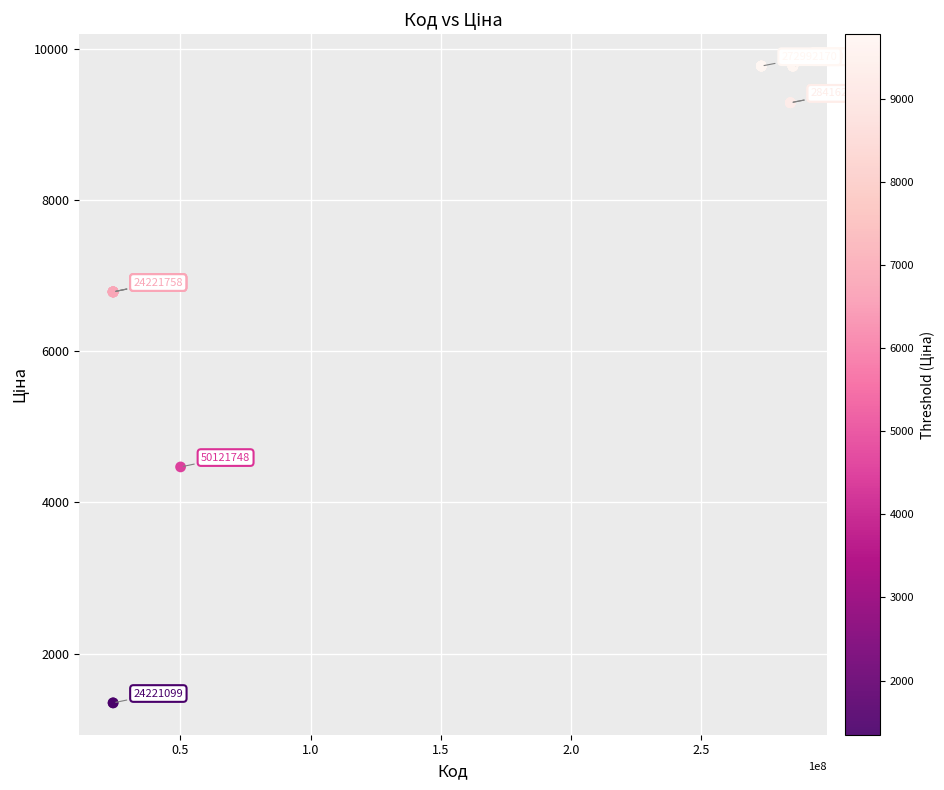

What Y value in the scatter plot is closest to 5561?

4470.6